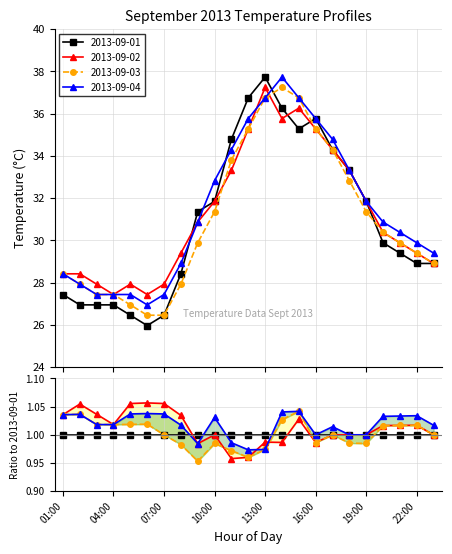

After their last crossing, which series has the higher values: 2013-09-04 or 2013-09-01?

2013-09-04